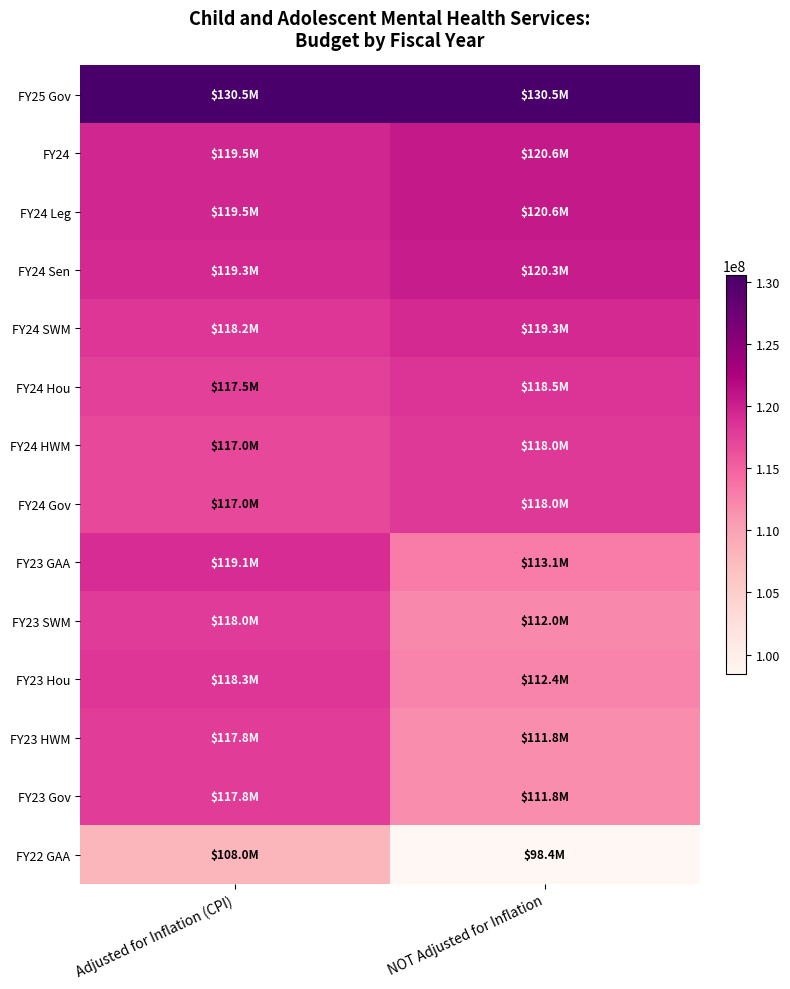

Which series has the largest total across all categories?

FY25 Gov